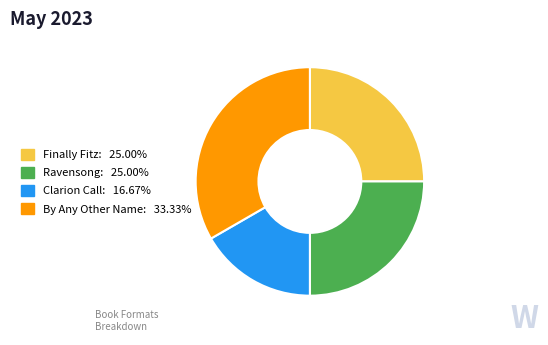

Which slice is the largest?

By Any Other Name